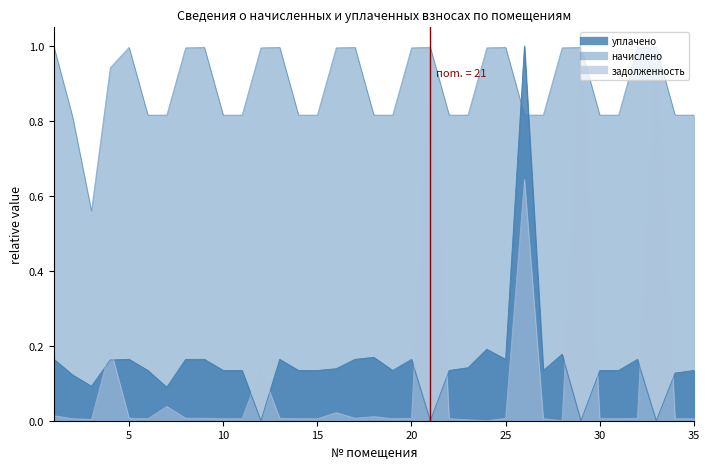

How many interior local valleys does the начислено series have?

1